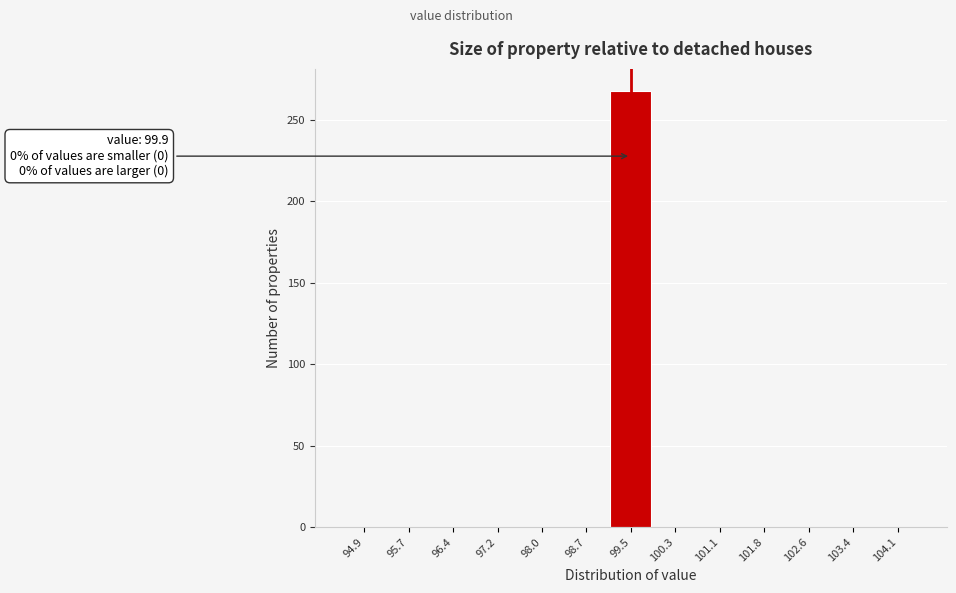

Reading left to right, list all the values displayed in this chart.

94.9=0	95.7=0	96.4=0	97.2=0	98.0=0	98.7=0	99.5=268	100.3=0	101.1=0	101.8=0	102.6=0	103.4=0	104.1=0